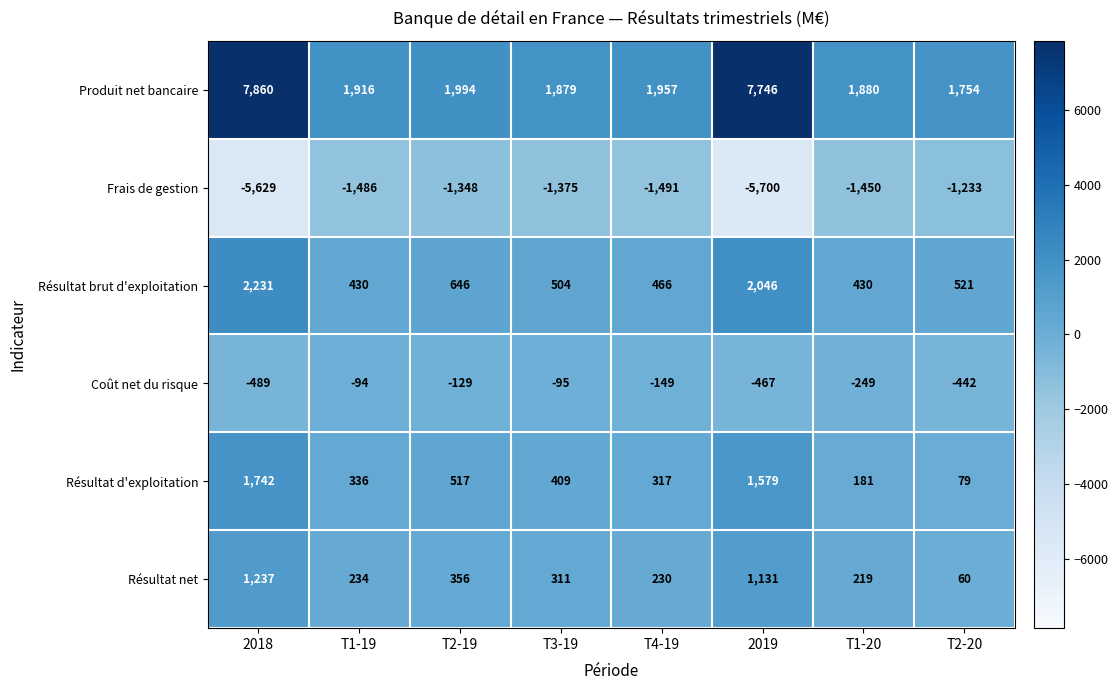

Rank the series at T3-19 from lowest to highest value.

Frais de gestion, Coût net du risque, Résultat net, Résultat d'exploitation, Résultat brut d'exploitation, Produit net bancaire